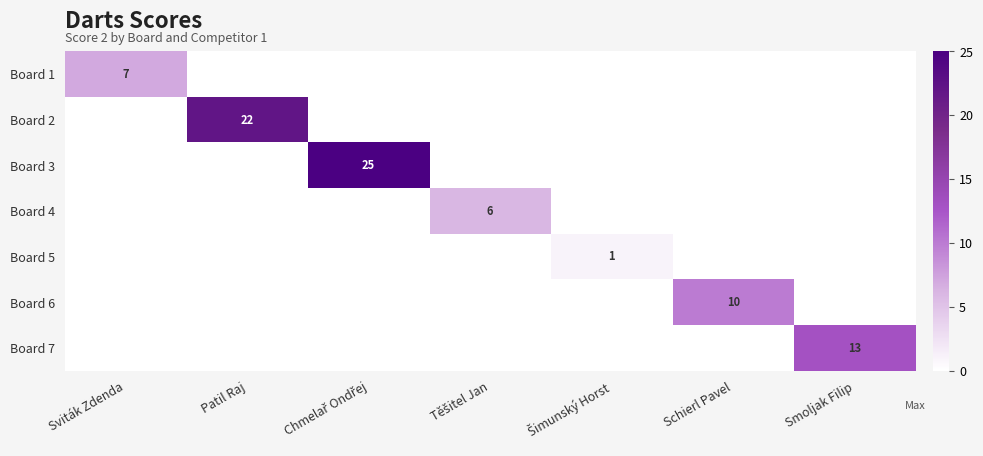

The value of Board 6 at Schierl Pavel is 4. True or false?

False